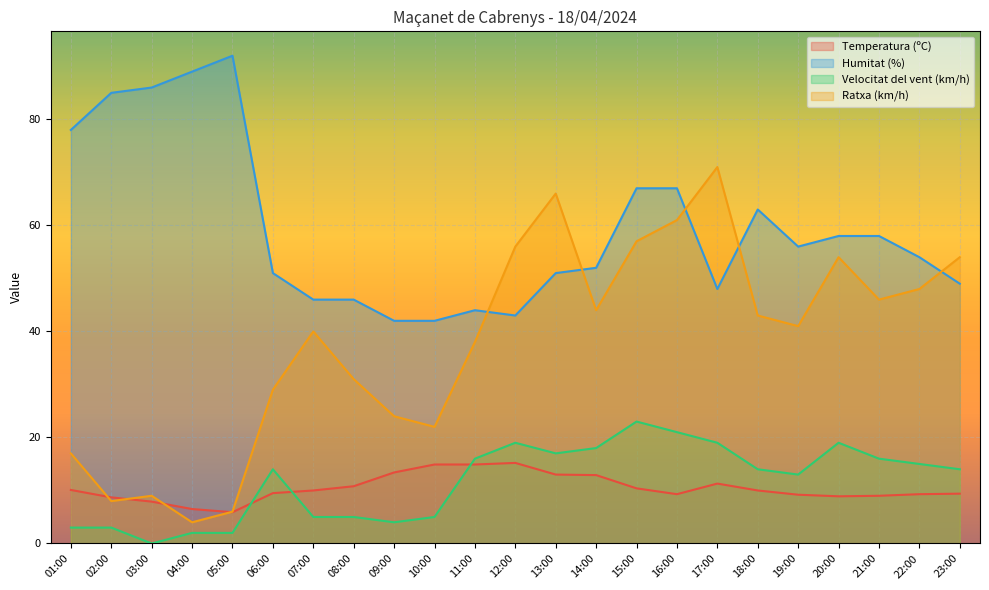

List the labels in order of Temperatura (ºC) value, smallest first.

05:00, 04:00, 03:00, 02:00, 20:00, 21:00, 19:00, 16:00, 22:00, 23:00, 06:00, 07:00, 18:00, 01:00, 15:00, 08:00, 17:00, 14:00, 13:00, 09:00, 10:00, 11:00, 12:00